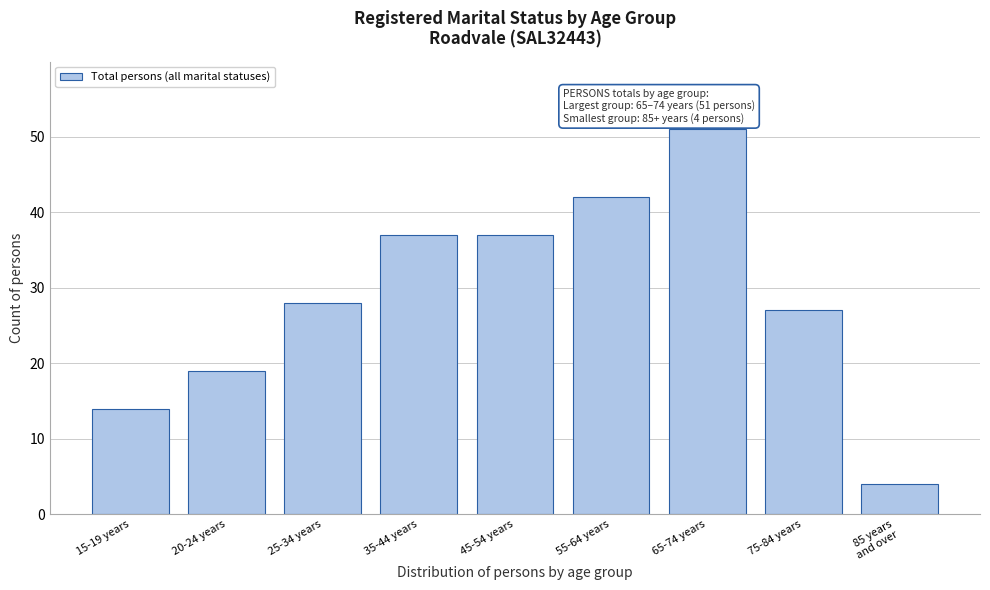

Reading left to right, what are all the values shown in this chart?

14	19	28	37	37	42	51	27	4